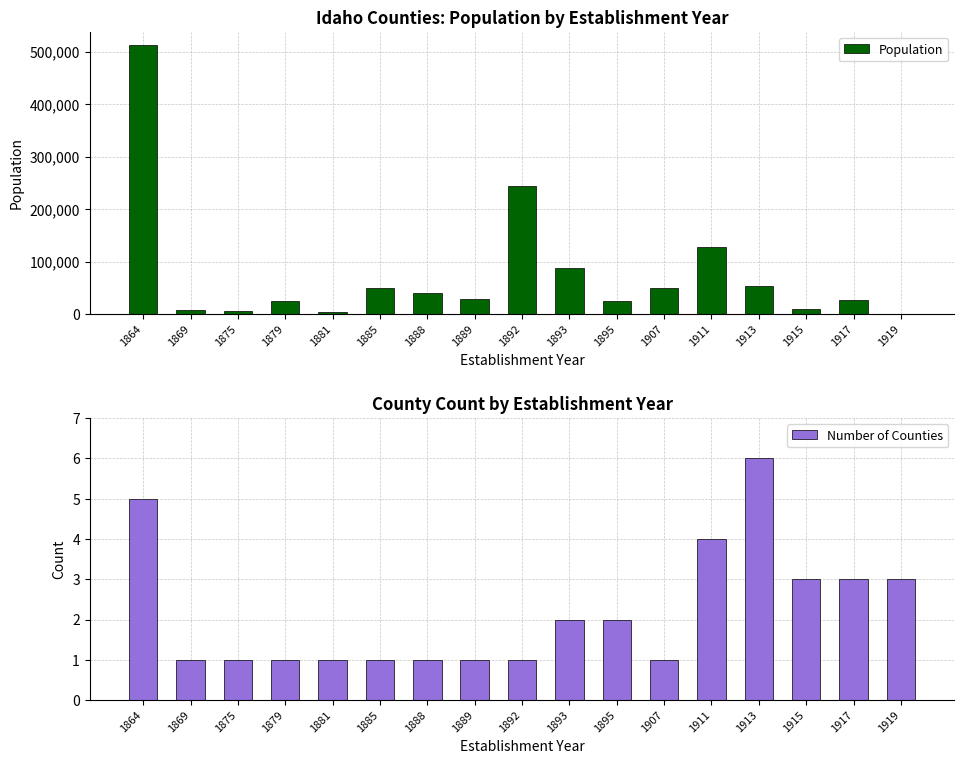

Does the chart contain stacked bars?

No